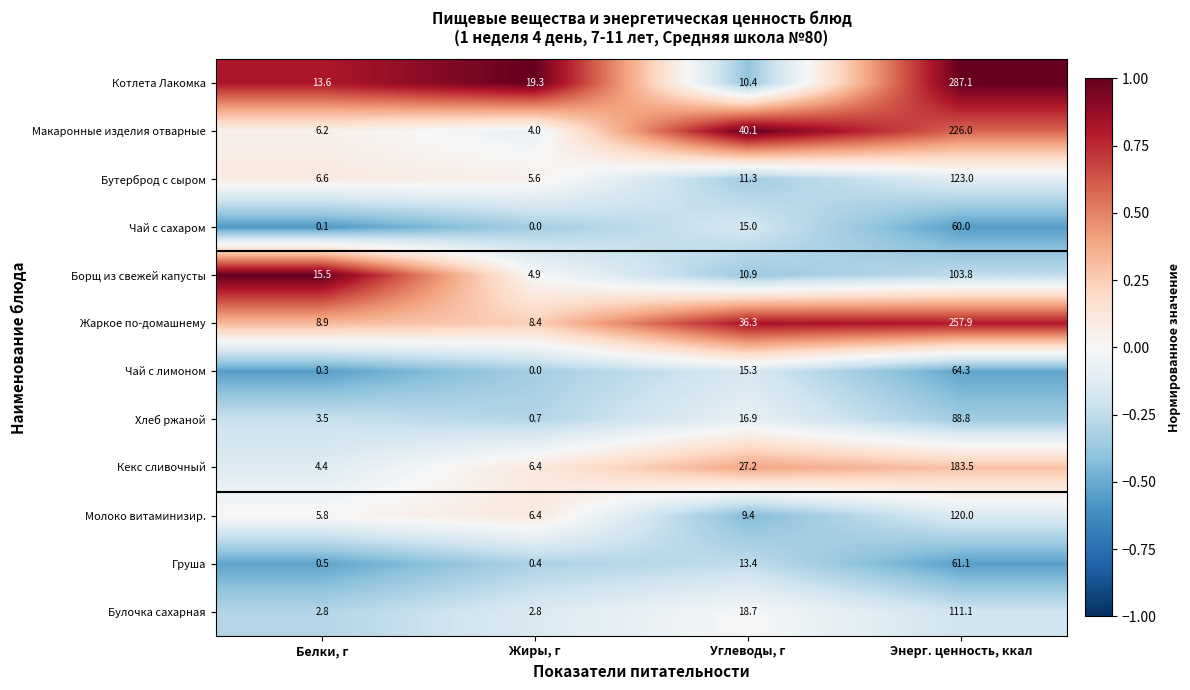

At which label does Котлета Лакомка reach its peak?

Энерг. ценность, ккал